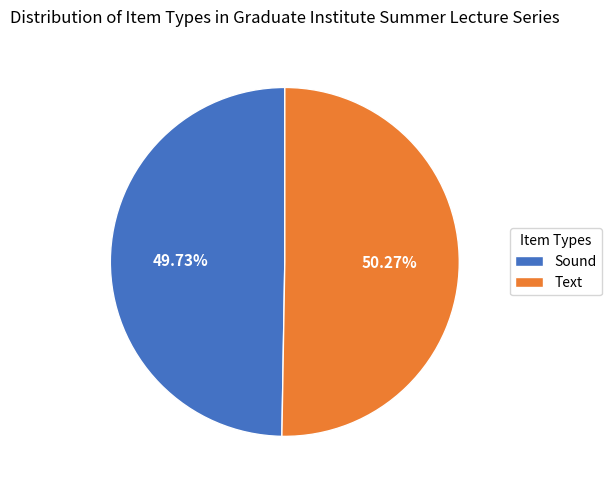

What is the total percentage of Text and Sound?

100.0%